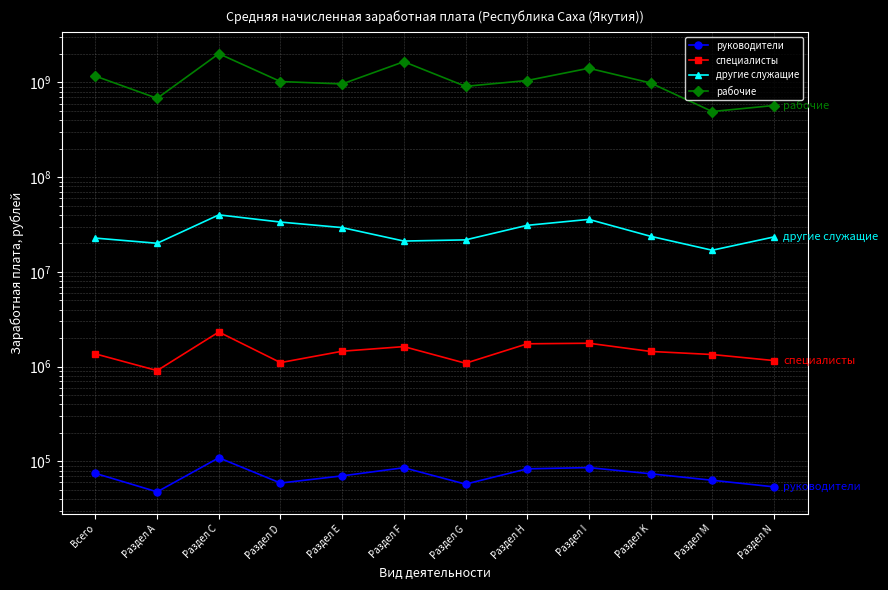

What position from the right is Раздел N?

1